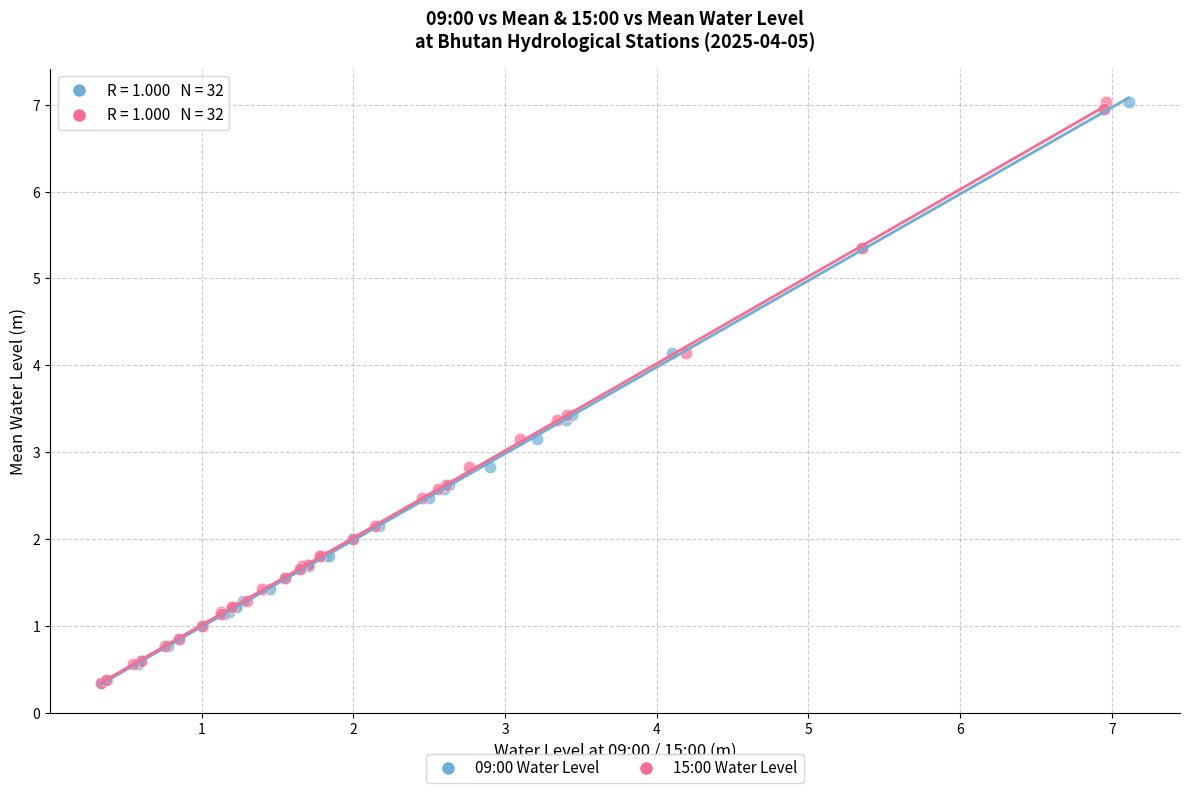

What are all the series names shown in the legend?

09:00 Water Level, 15:00 Water Level